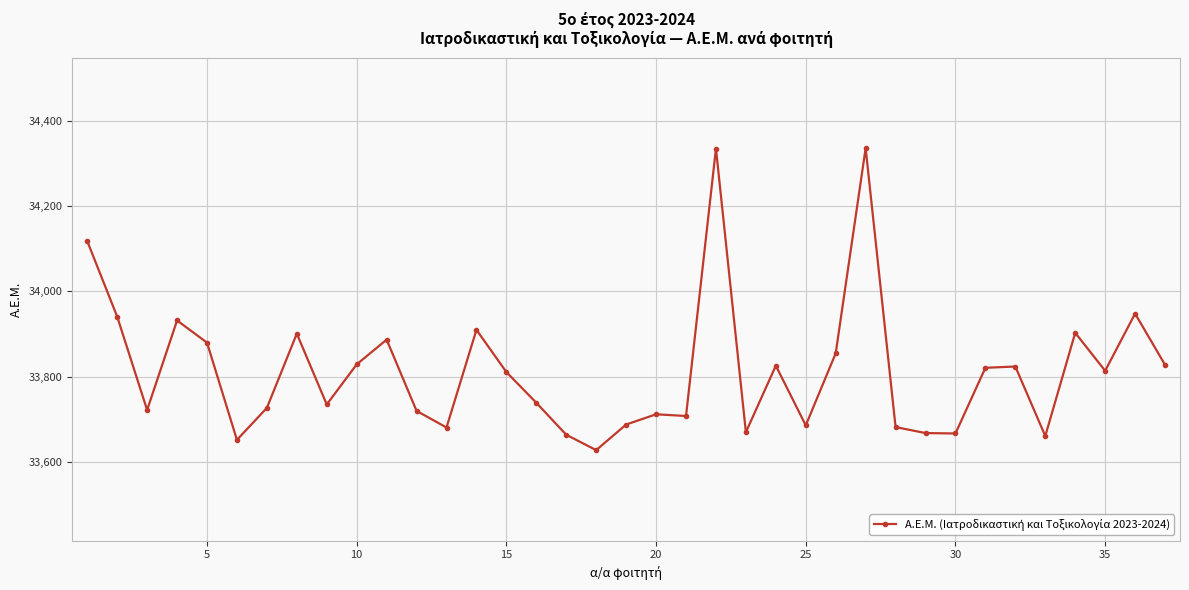

What is the greatest value displayed?

34336